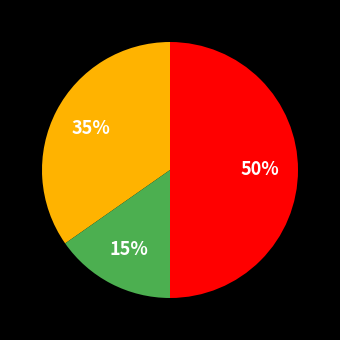

To the nearest percent, what is the difference between the largest and smallest slice percentages?

35%